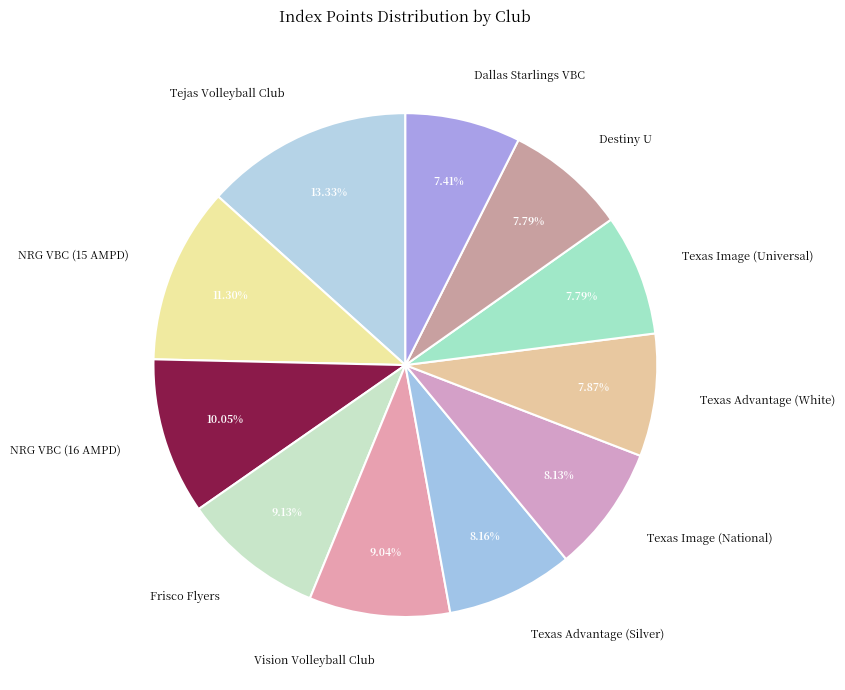

To the nearest percent, what is the difference between the largest and smallest slice percentages?

6%